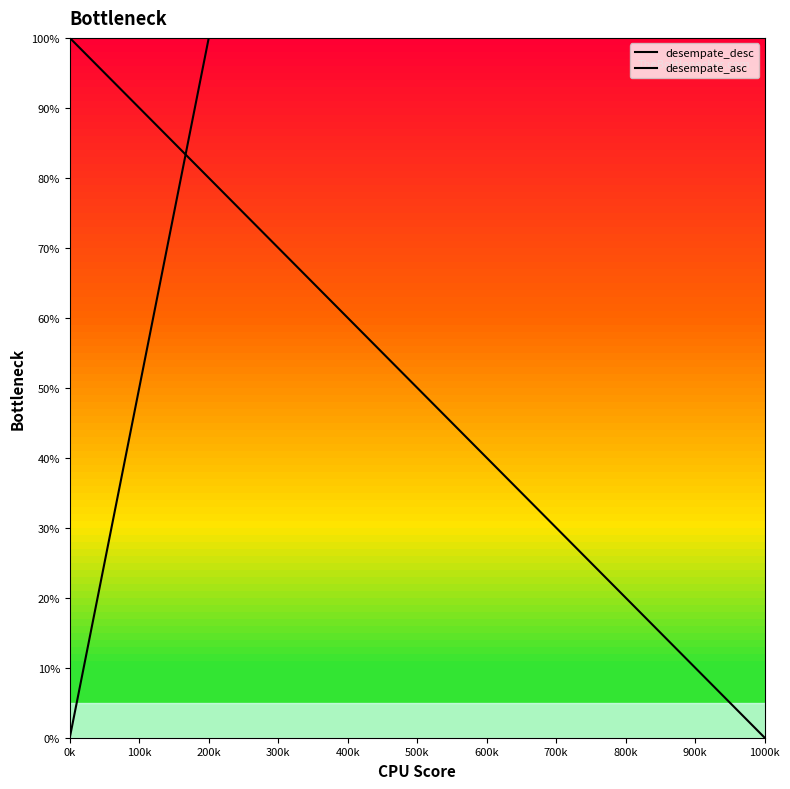

How many positive values does the desempate_desc series have?

19